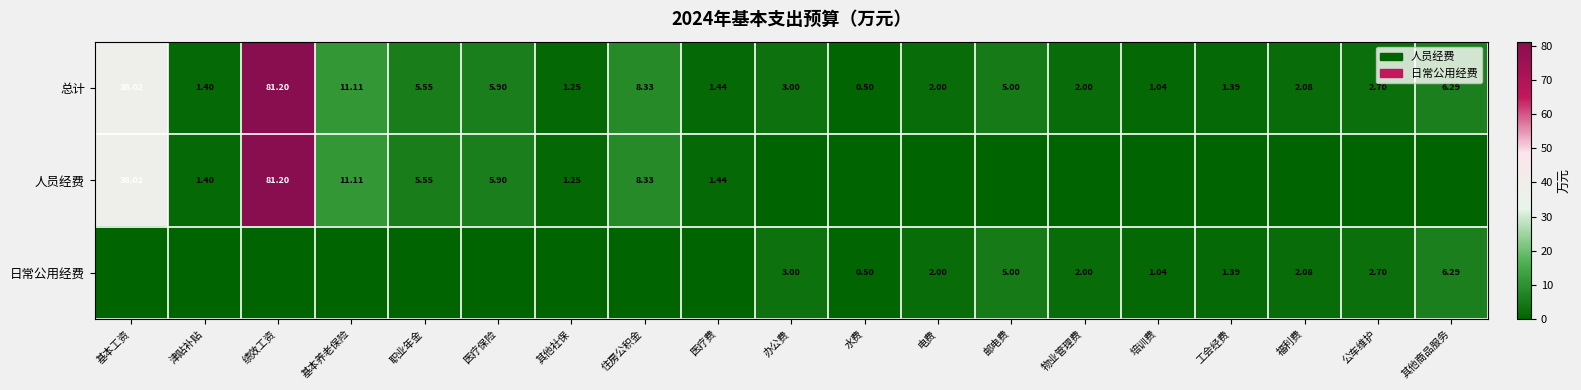

Where is 总计 nearest to the value 40?

基本工资